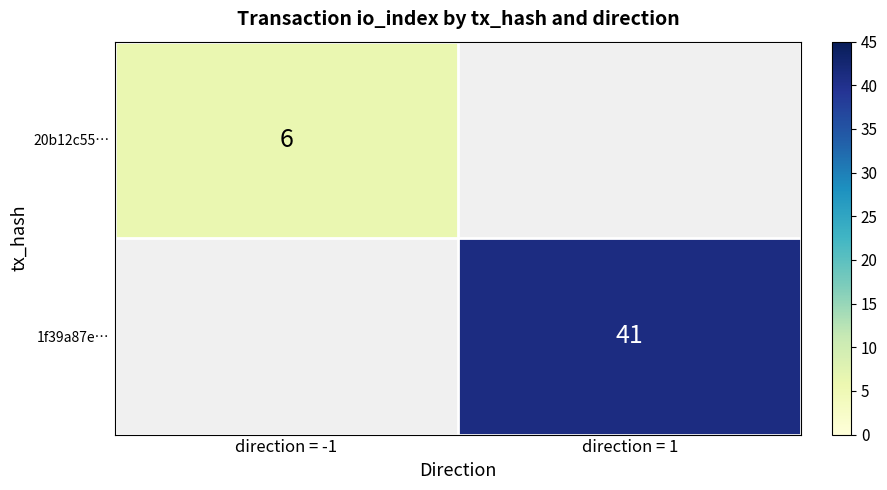

The 1f39a87e… series shows 62 at direction = 1. True or false?

False